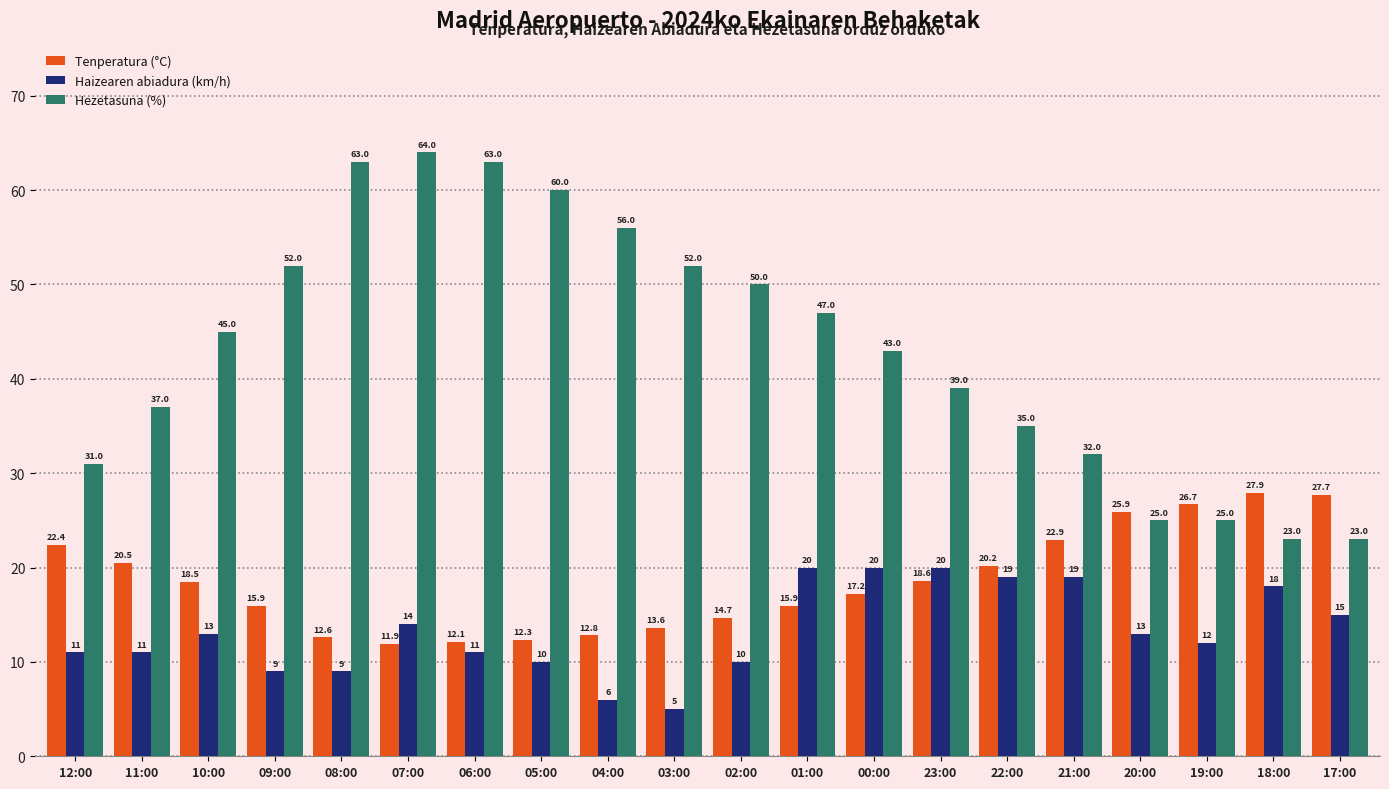

The value of Tenperatura (°C) at 21:00 is 22.9. True or false?

True